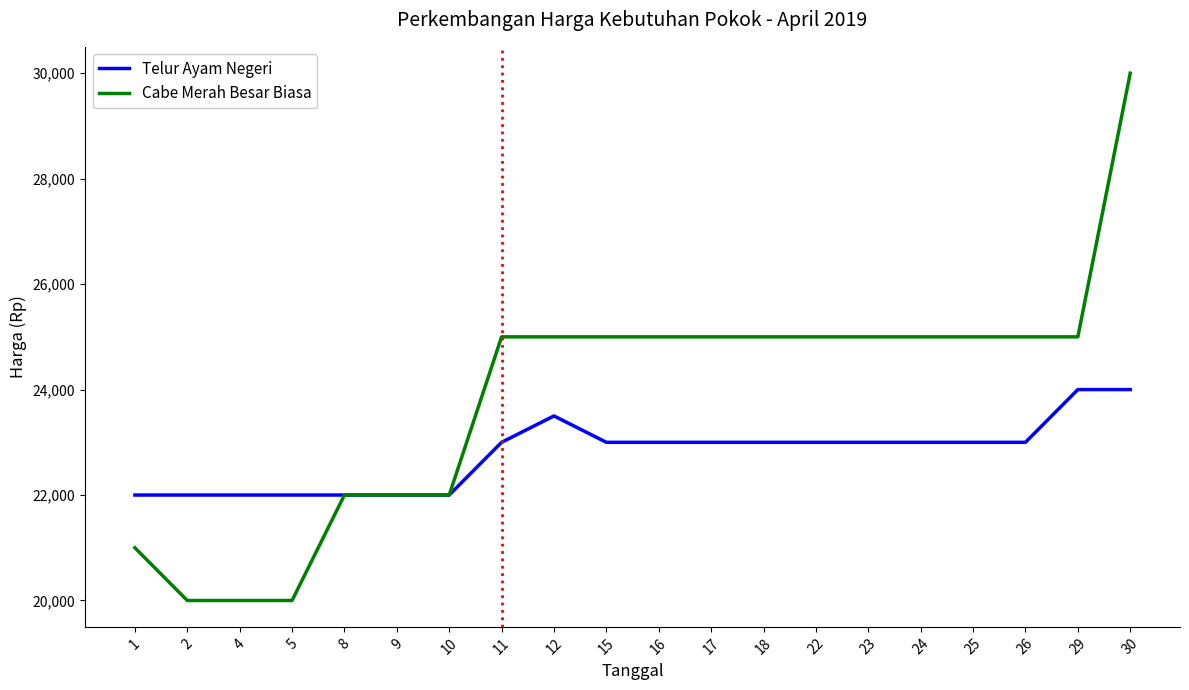

The value of Cabe Merah Besar Biasa at 9 is 22000. True or false?

True